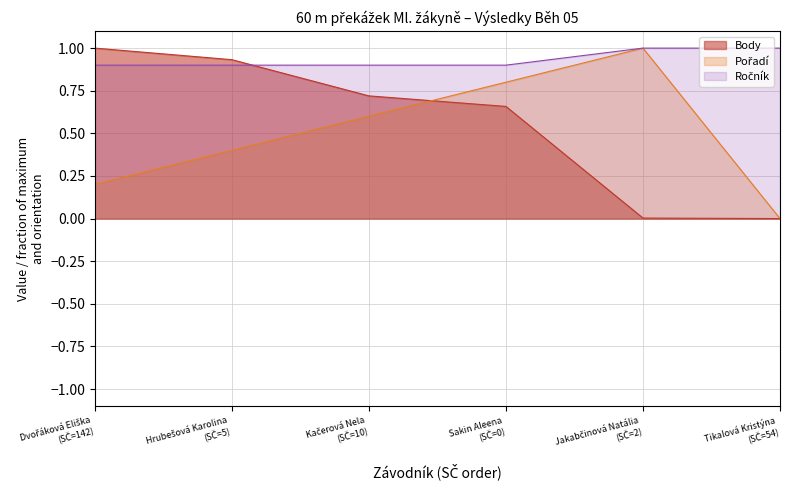

What is the maximum value shown in the chart?

1.0